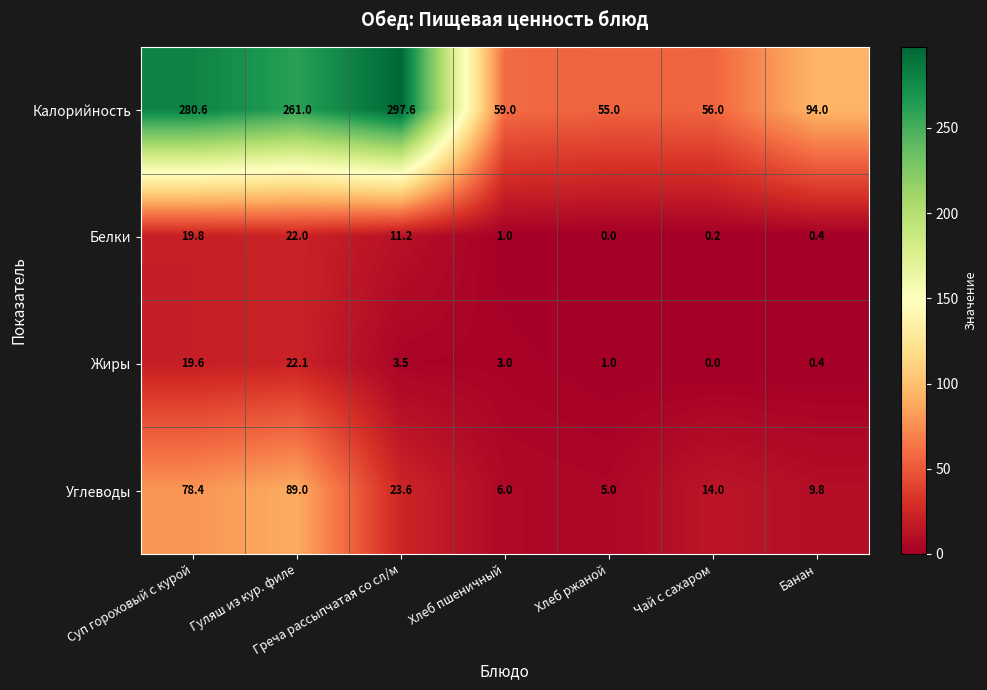

Which series changed the most between Суп гороховый с курой and Чай с сахаром?

Калорийность